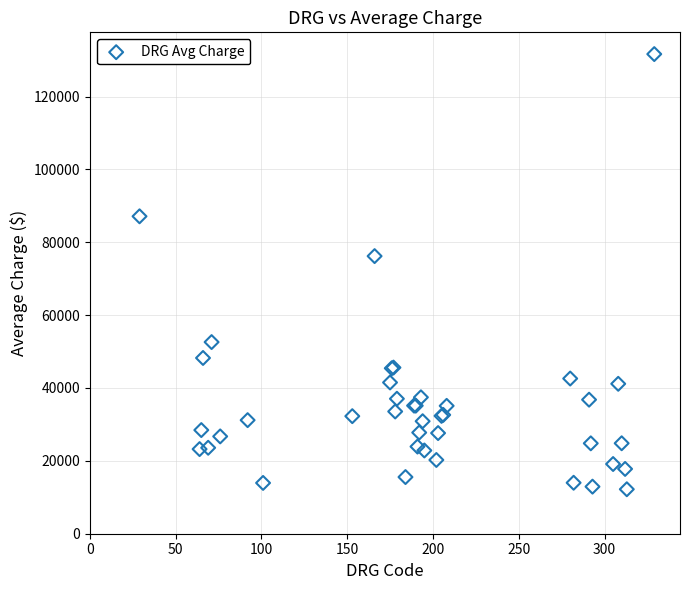

What Y value in the scatter plot is closest to 71924?

76198.0